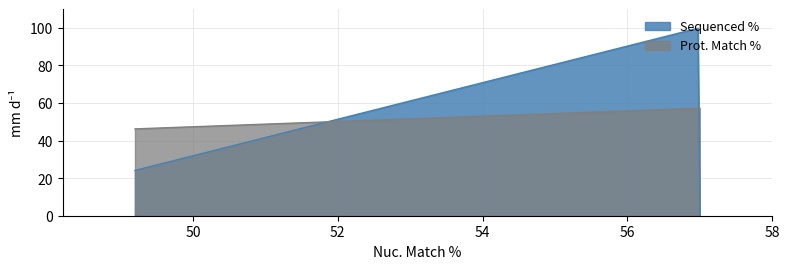

Which series has the widest spread of values?

Sequenced %